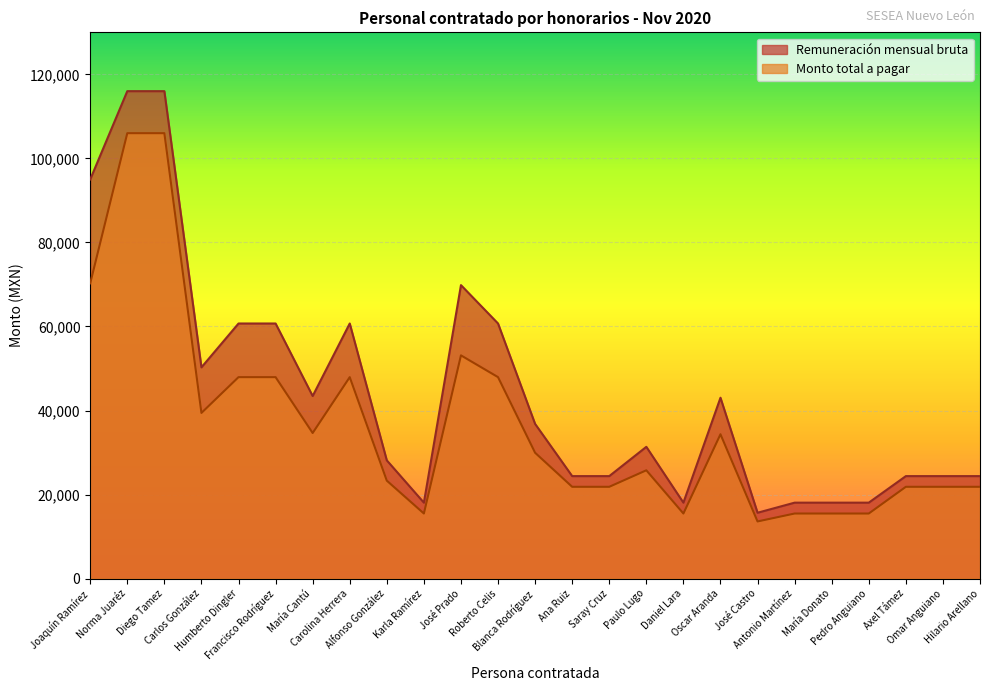

Reading left to right, what are all the values shown in this chart?

Remuneración mensual bruta: Joaquín Ramírez=95000.0	Norma Juaréz=116000.0	Diego Tamez=116000.0	Carlos González=50272.0	Humberto Dingler=60708.0	Francisco Rodríguez=60708.0	María Cantú=43448.0	Carolina Herrera=60708.0	Alfonso González=28134.0	Karla Ramírez=18071.0	José Prado=69841.0	Roberto Celis=60708.0	Blanca Rodríguez=36812.0	Ana Ruiz=24388.0	Saray Cruz=24388.0	Paulo Lugo=31355.0	Daniel Lara=18071.0	Oscar Aranda=43041.0	José Castro=15670.0	Antonio Martínez=18071.0	María Donato=18071.0	Pedro Anguiano=18071.0	Axel Támez=24388.0	Omar Anguiano=24388.0	Hilario Arellano=24388.0
Monto total a pagar: Joaquín Ramírez=70272.7	Norma Juaréz=106000.0	Diego Tamez=106000.0	Carlos González=39424.5	Humberto Dingler=47941.5	Francisco Rodríguez=47941.5	María Cantú=34647.7	Carolina Herrera=47941.5	Alfonso González=23309.6	Karla Ramírez=15487.5	José Prado=53122.7	Roberto Celis=47941.5	Blanca Rodríguez=29946.5	Ana Ruiz=21844.3	Saray Cruz=21844.3	Paulo Lugo=25773.0	Daniel Lara=15487.5	Oscar Aranda=34350.2	José Castro=13599.2	Antonio Martínez=15487.5	María Donato=15487.5	Pedro Anguiano=15487.5	Axel Támez=21844.3	Omar Anguiano=21844.3	Hilario Arellano=21844.3